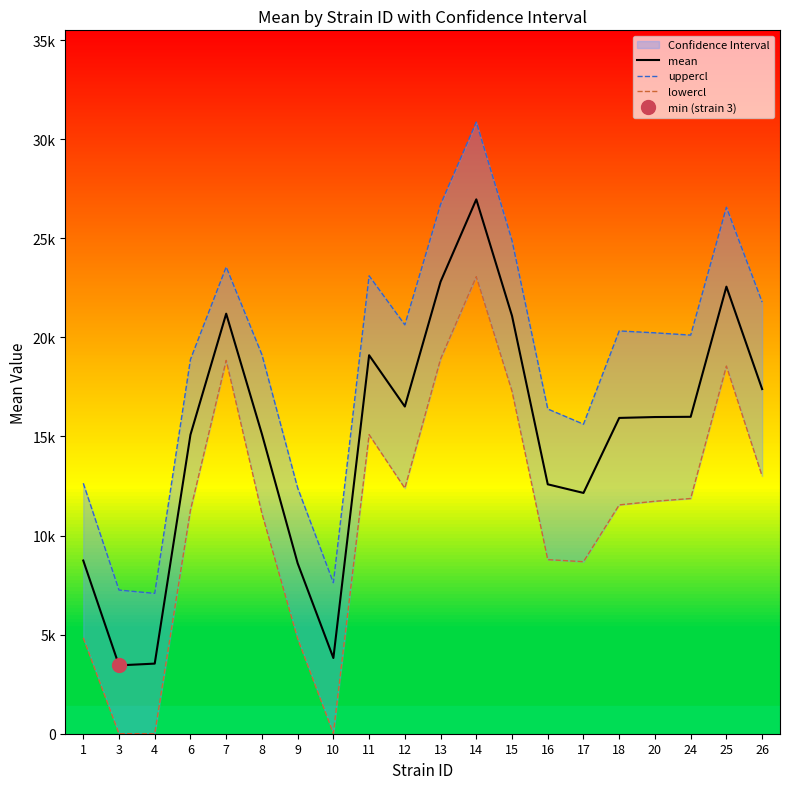

Which series changed the most between 6 and 15?

uppercl